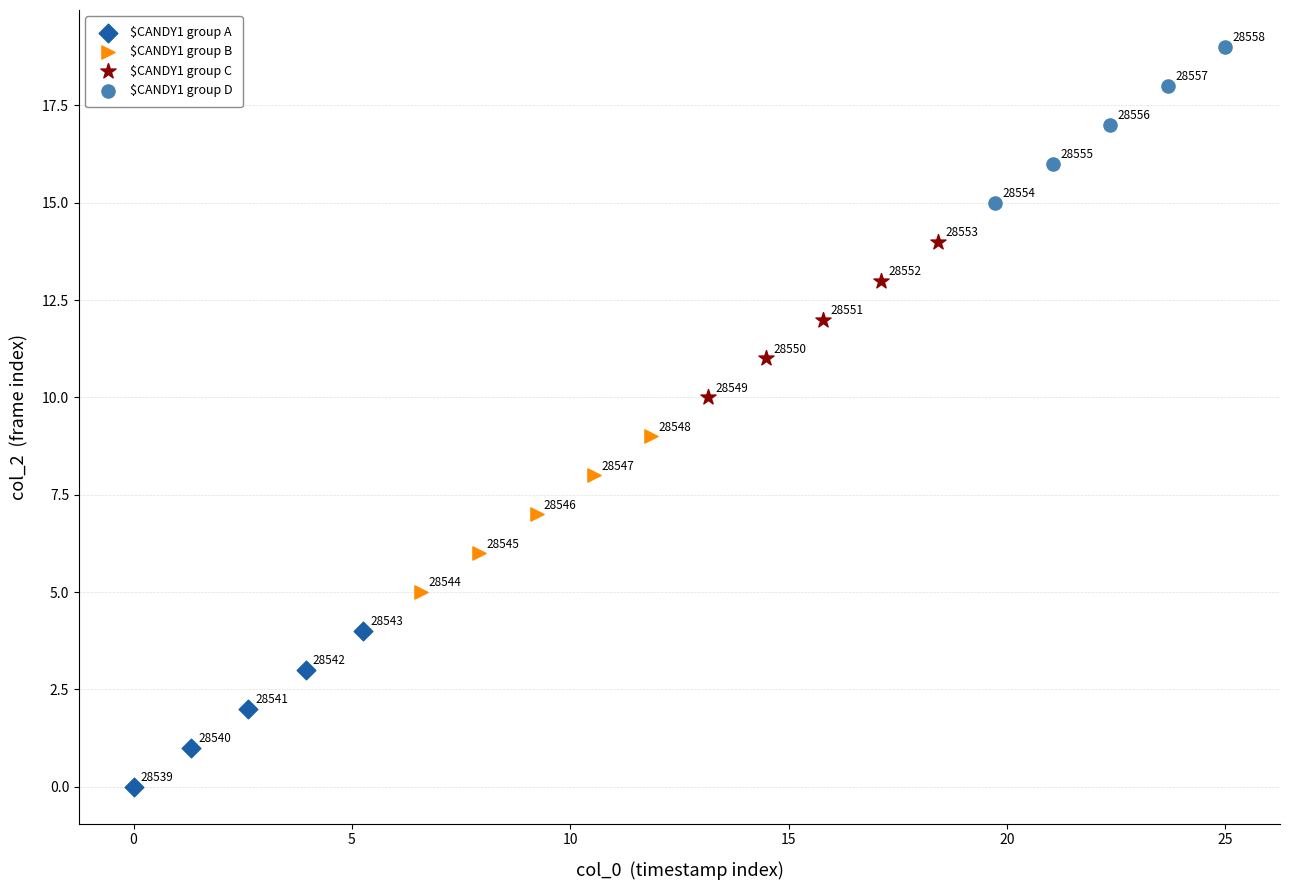

What are all the series names shown in the legend?

$CANDY1 group A, $CANDY1 group B, $CANDY1 group C, $CANDY1 group D